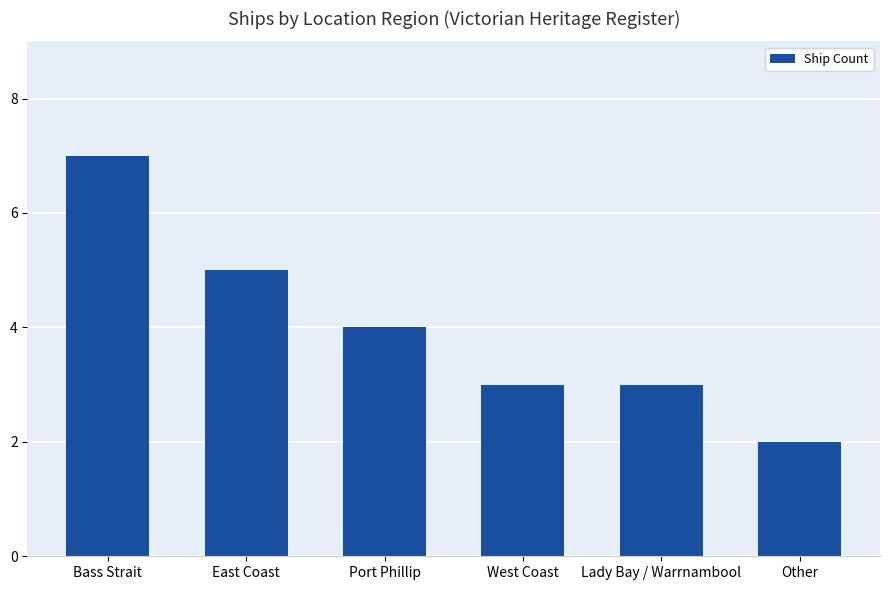

True or false: the data shows 3 at East Coast.

False